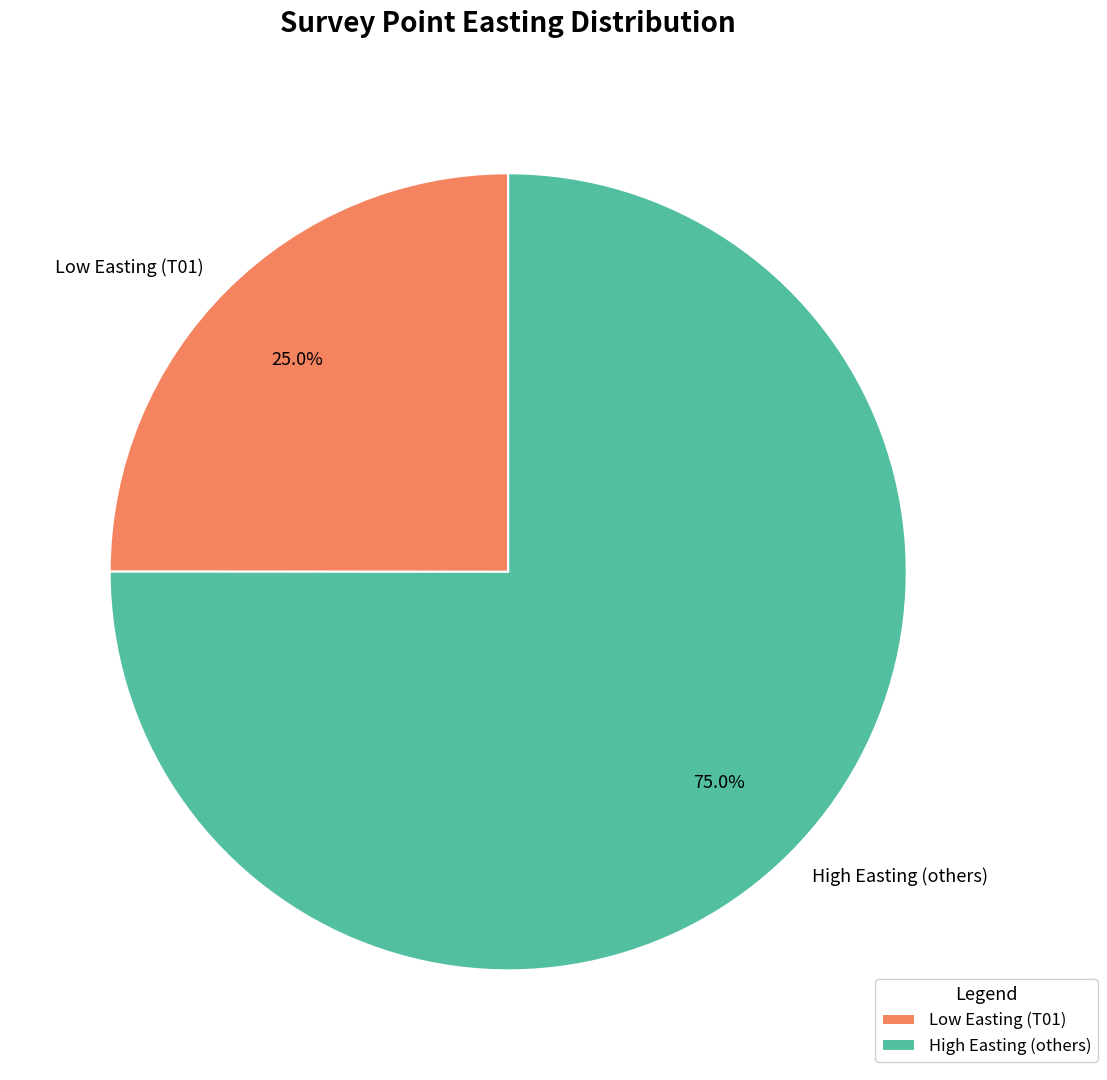

Is the sum of High Easting (others) and Low Easting (T01) greater than half?

Yes